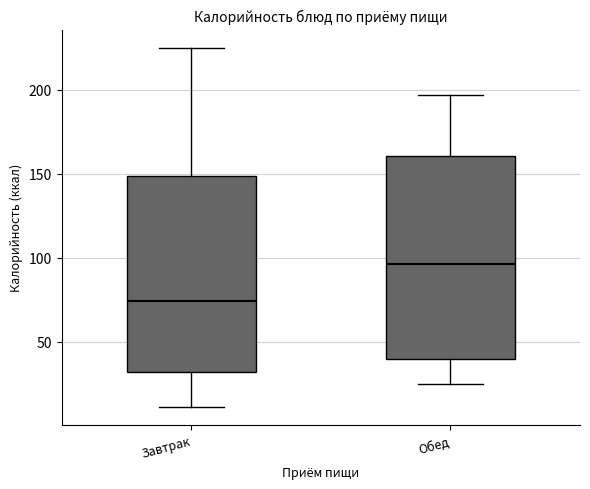

Reading left to right, read every box against the y-axis: the position of its median line, the range the box covers, and the ends of its whiskers. The values are not printed on the chart, so give them approximately, as read against the axis.

Завтрак: median 75, box 30 to 150, whiskers 10 to 225
Обед: median 95, box 40 to 160, whiskers 25 to 195